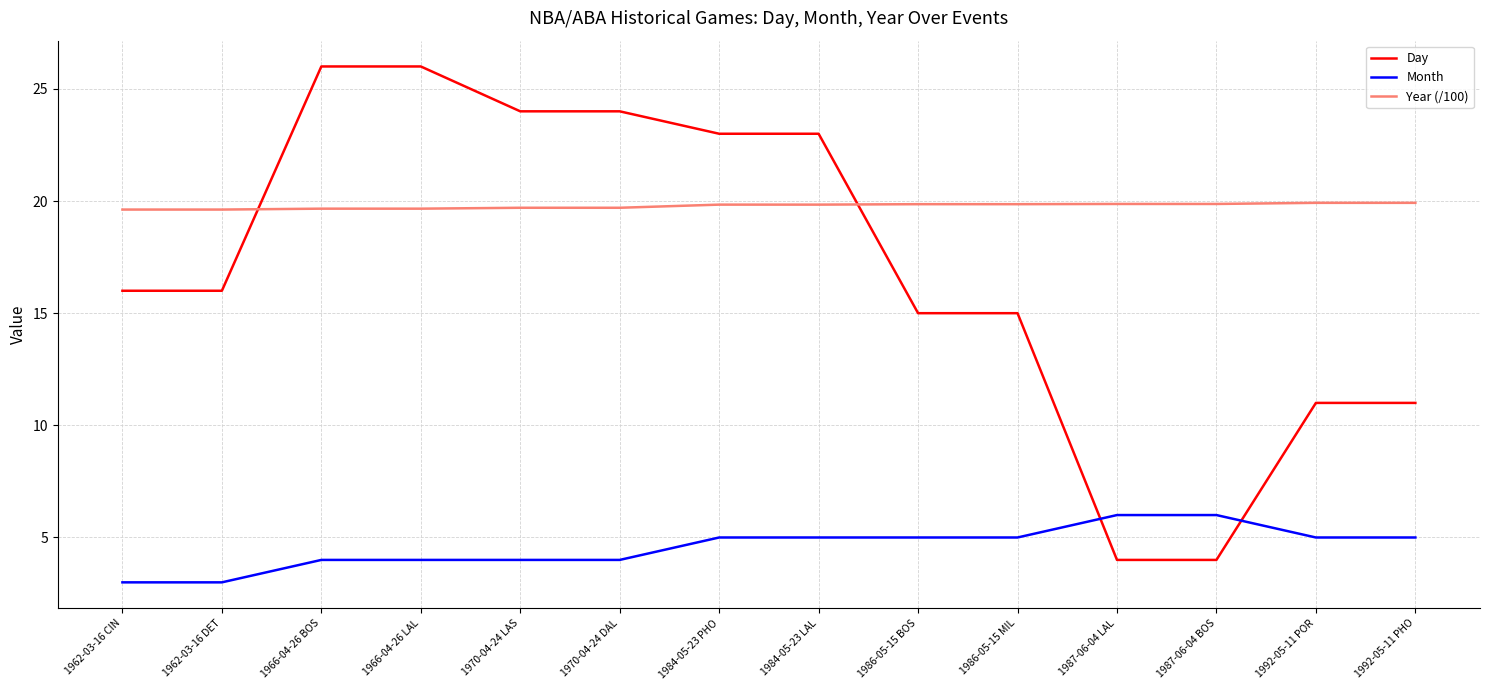

True or false: Year (/100) and Month intersect in this chart.

False